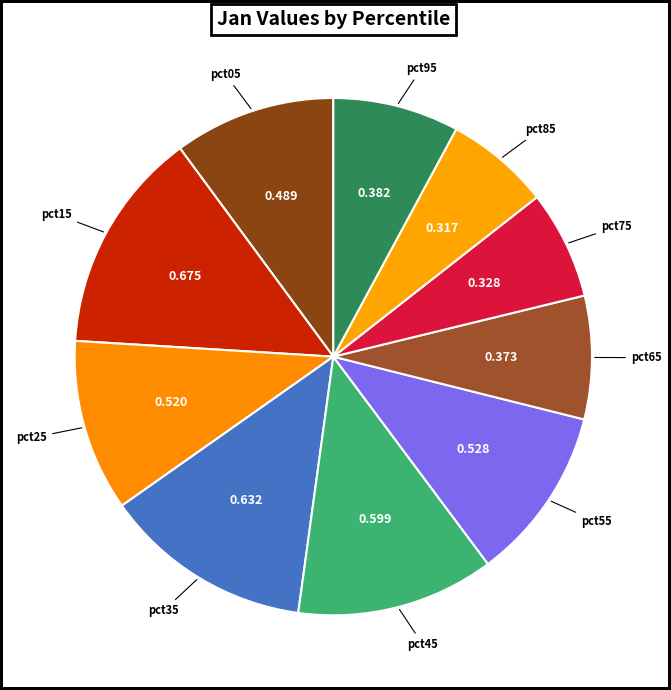

What is the largest slice in the pie chart?

pct15